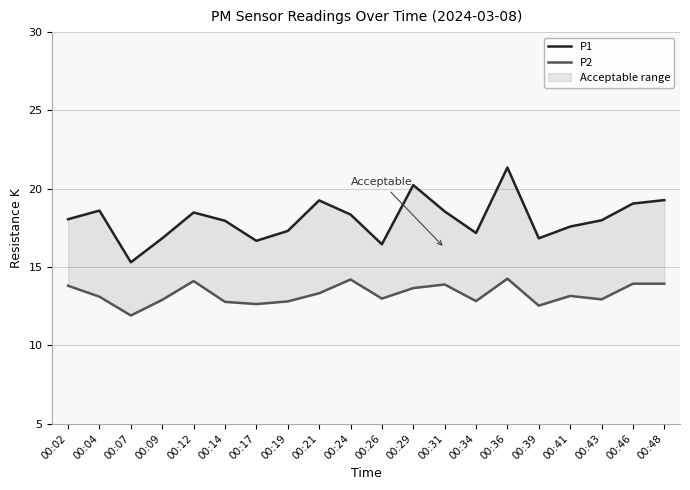

How many series are shown in this chart?

2